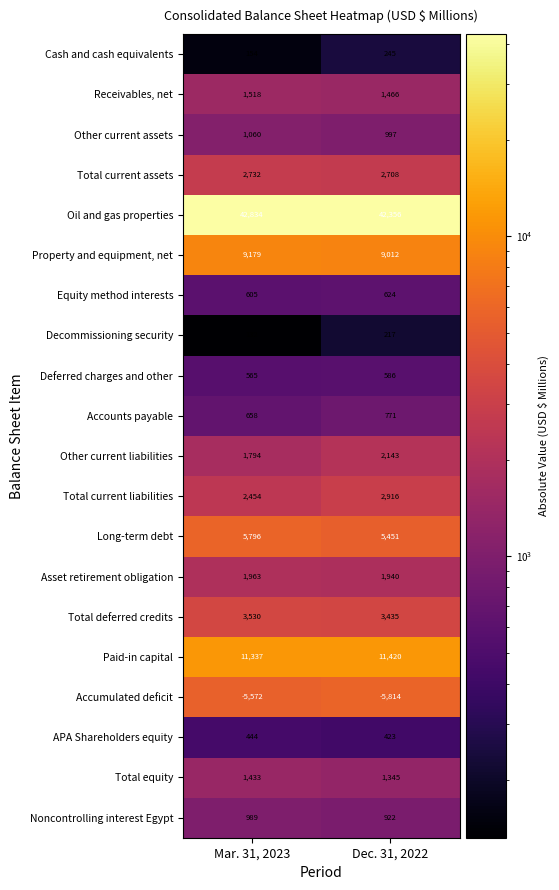

At how many categories does at least one series exceed 40034?

2